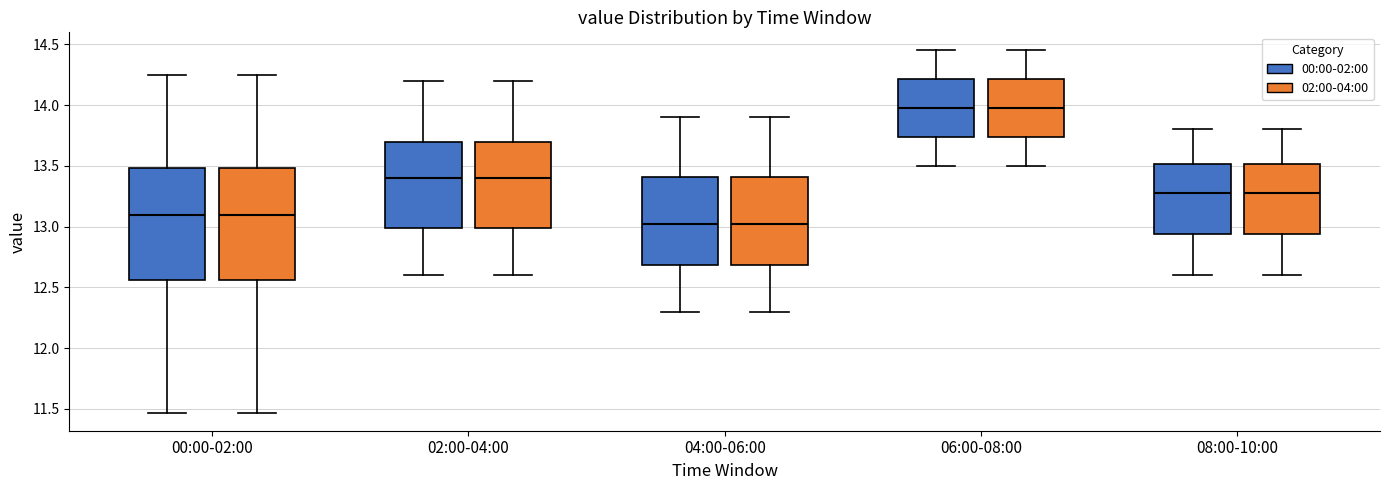

Reading left to right, read every box against the y-axis: the position of its median line, the range the box covers, and the ends of its whiskers. The values are not printed on the chart, so give them approximately, as read against the axis.

00:00-02:00 (00:00-02:00): median 13.10, box 12.55 to 13.50, whiskers 11.45 to 14.25
00:00-02:00 (02:00-04:00): median 13.10, box 12.55 to 13.50, whiskers 11.45 to 14.25
02:00-04:00 (00:00-02:00): median 13.40, box 13.00 to 13.70, whiskers 12.60 to 14.20
02:00-04:00 (02:00-04:00): median 13.40, box 13.00 to 13.70, whiskers 12.60 to 14.20
04:00-06:00 (00:00-02:00): median 13.05, box 12.70 to 13.40, whiskers 12.30 to 13.90
04:00-06:00 (02:00-04:00): median 13.05, box 12.70 to 13.40, whiskers 12.30 to 13.90
06:00-08:00 (00:00-02:00): median 14.00, box 13.75 to 14.20, whiskers 13.50 to 14.45
06:00-08:00 (02:00-04:00): median 14.00, box 13.75 to 14.20, whiskers 13.50 to 14.45
08:00-10:00 (00:00-02:00): median 13.30, box 12.95 to 13.50, whiskers 12.60 to 13.80
08:00-10:00 (02:00-04:00): median 13.30, box 12.95 to 13.50, whiskers 12.60 to 13.80